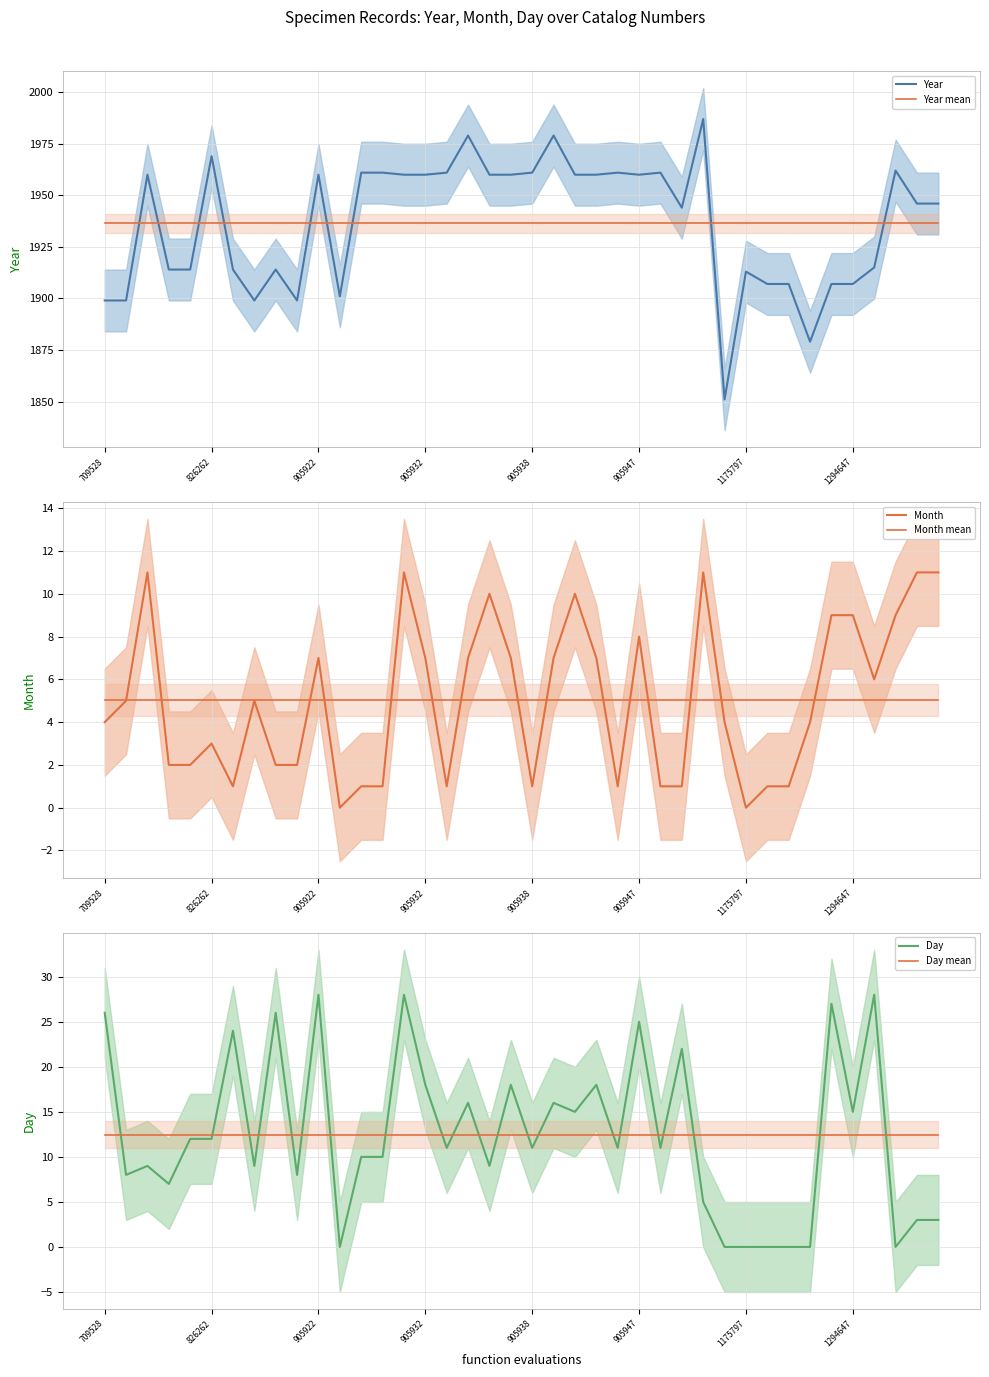

How many intersections are there between Day and Month?

7